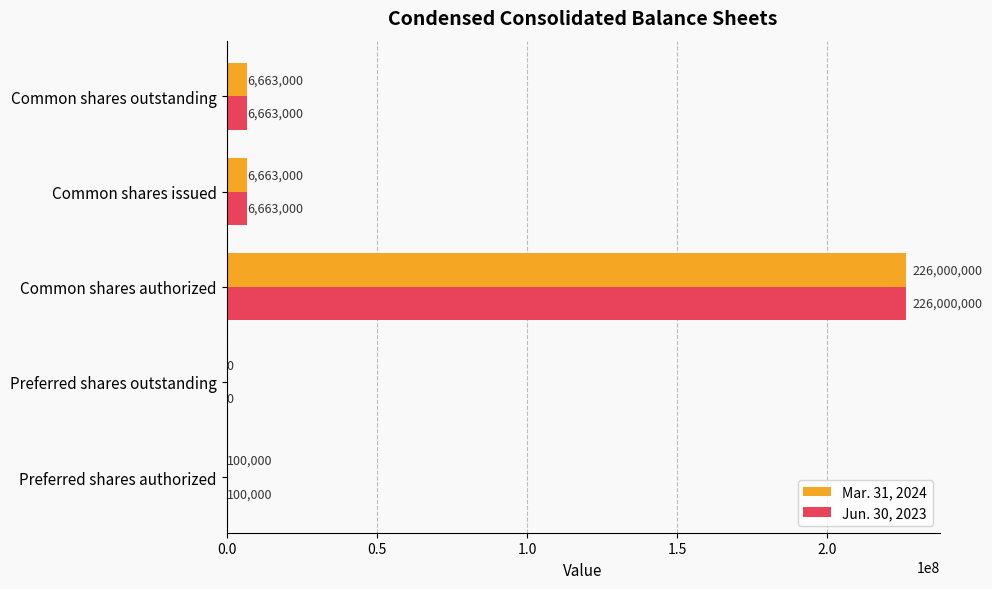

What is the highest value of the Mar. 31, 2024 series?

226000000